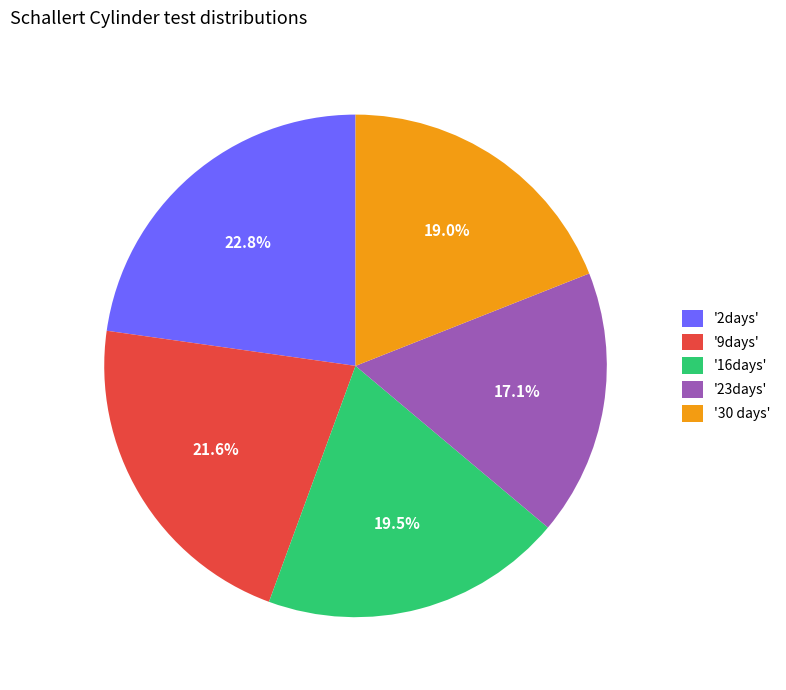

To the nearest percent, what is the difference between the largest and smallest slice percentages?

6%